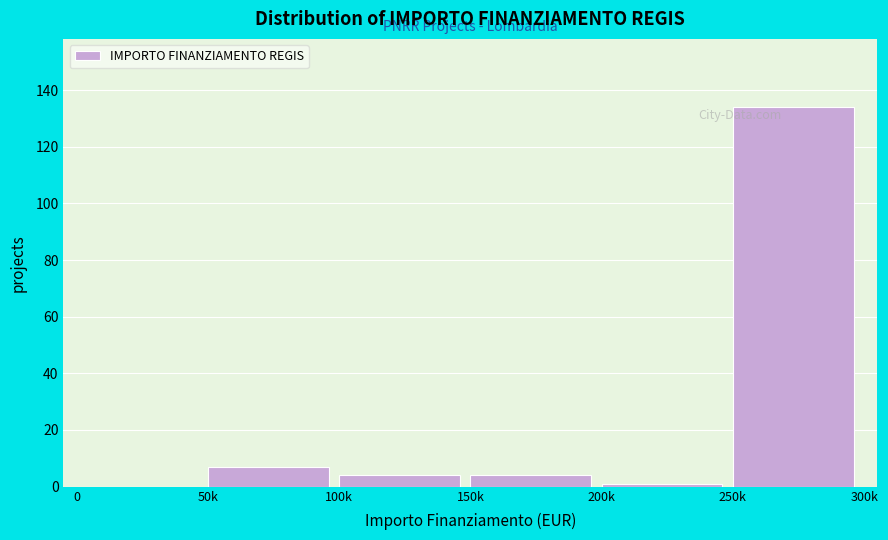

Reading left to right, list all the values displayed in this chart.

0=0	50k=7	100k=4	150k=4	200k=1	250k=134